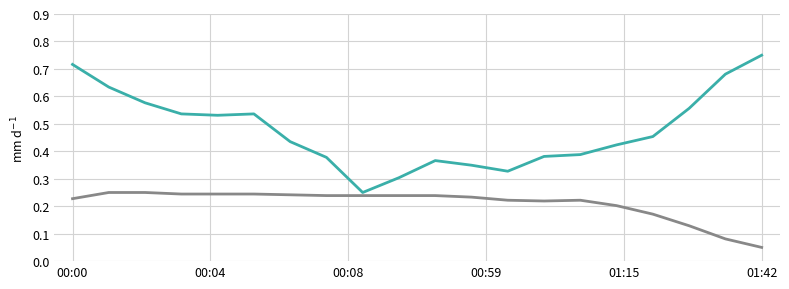

Reading left to right, transcribe all the data shown in this chart.

humidity: 0.7	0.6	0.6	0.5	0.5	0.5	0.4	0.4	0.2	0.3	0.4	0.3	0.3	0.4	0.4	0.4	0.5	0.6	0.7	0.8
temperature: 0.2	0.2	0.2	0.2	0.2	0.2	0.2	0.2	0.2	0.2	0.2	0.2	0.2	0.2	0.2	0.2	0.2	0.1	0.1	0.1